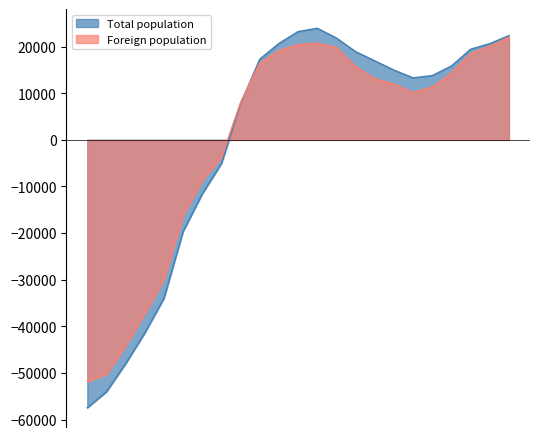

What is the difference between the Total population values at 2000 and 2012?

81442.0